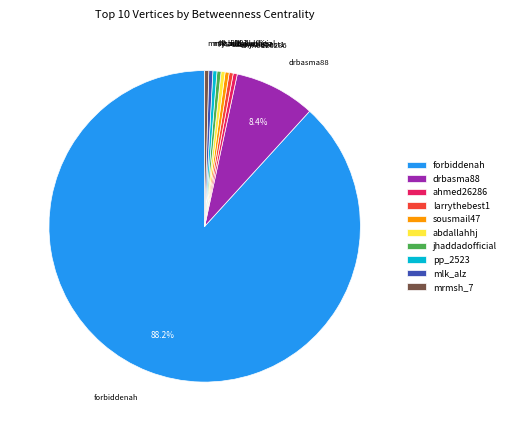

Is there any slice that represents more than half of the pie?

Yes